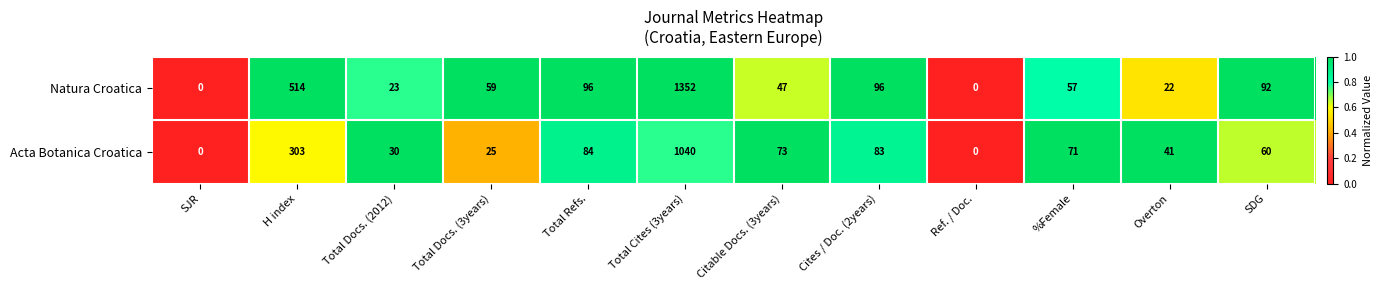

What is the average value of the Acta Botanica Croatica series?

151